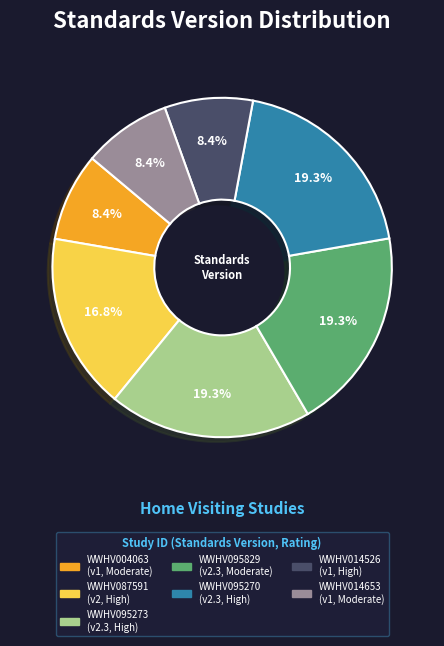

What is the ratio of the value at WWHV087591 to the value at WWHV014653?

2.0